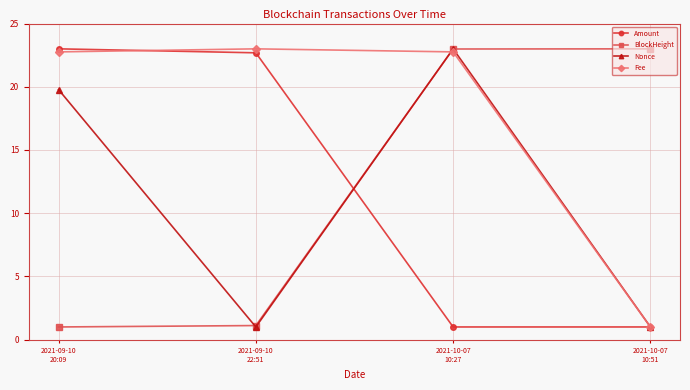

True or false: Amount has a value of 11.0 at 2021-09-10
22:51.

False